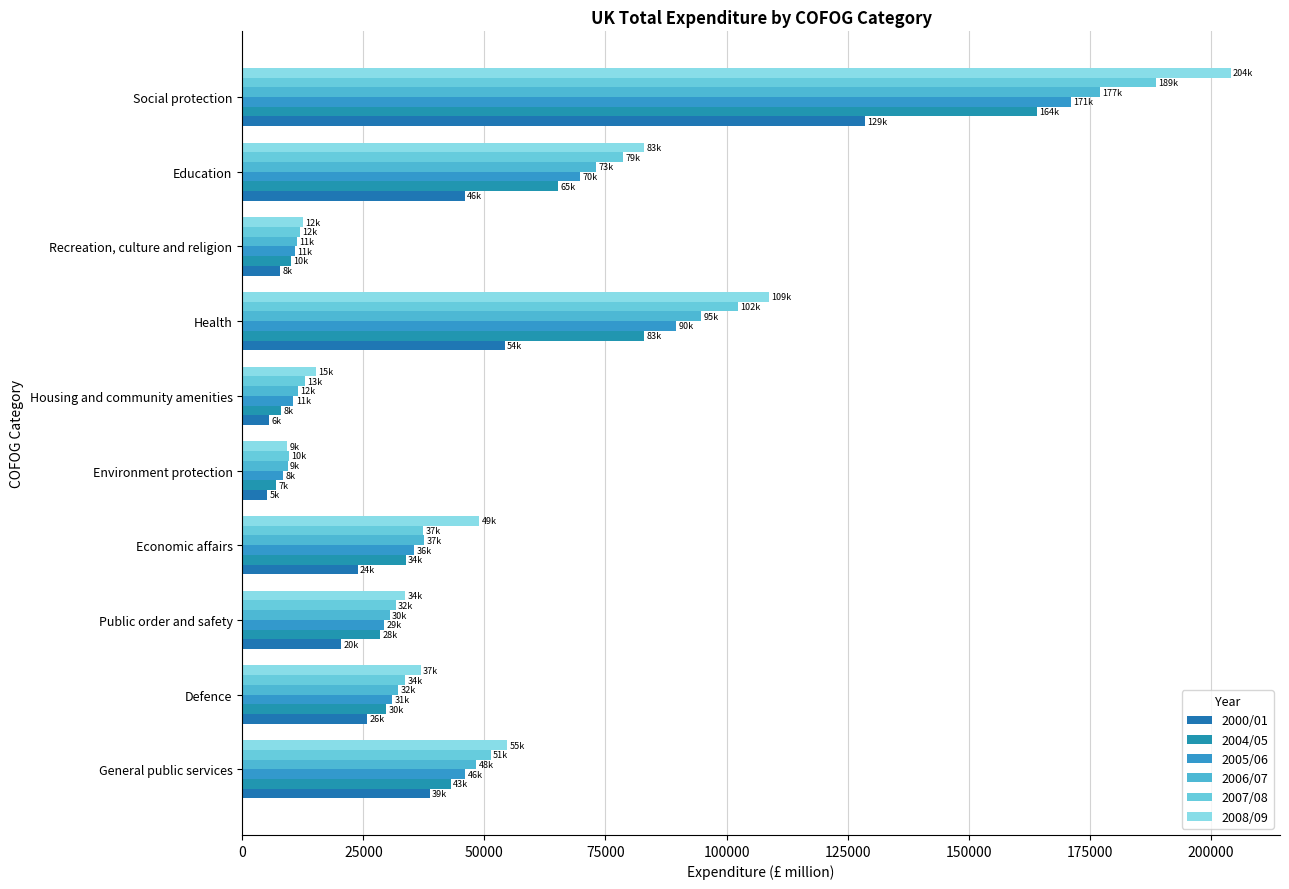

What is the highest value of the 2005/06 series?

171097